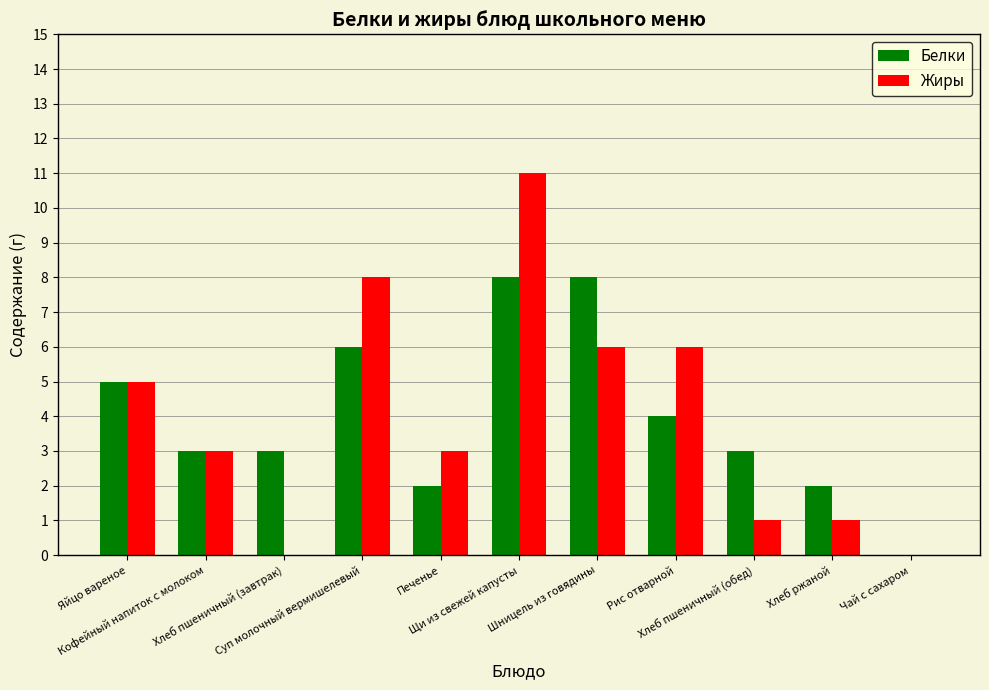

What is the sum of all Белки values?

44